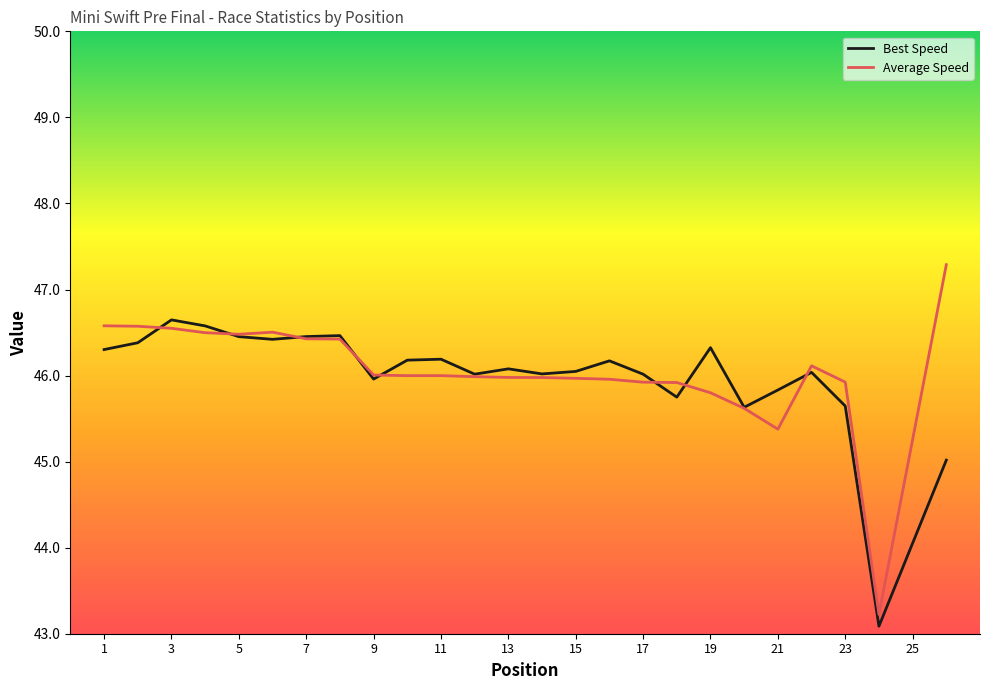

What is the average value of the Best Speed series?

46.0